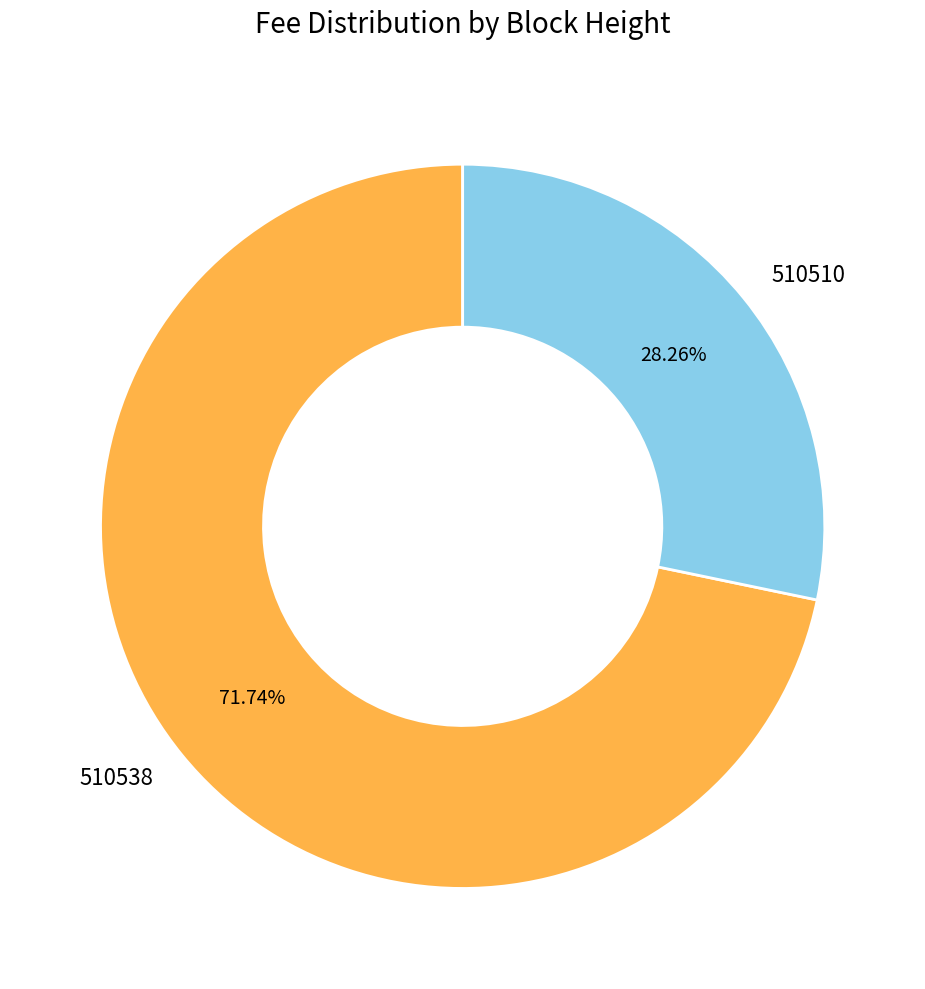

To the nearest percent, what is the average slice percentage?

50%